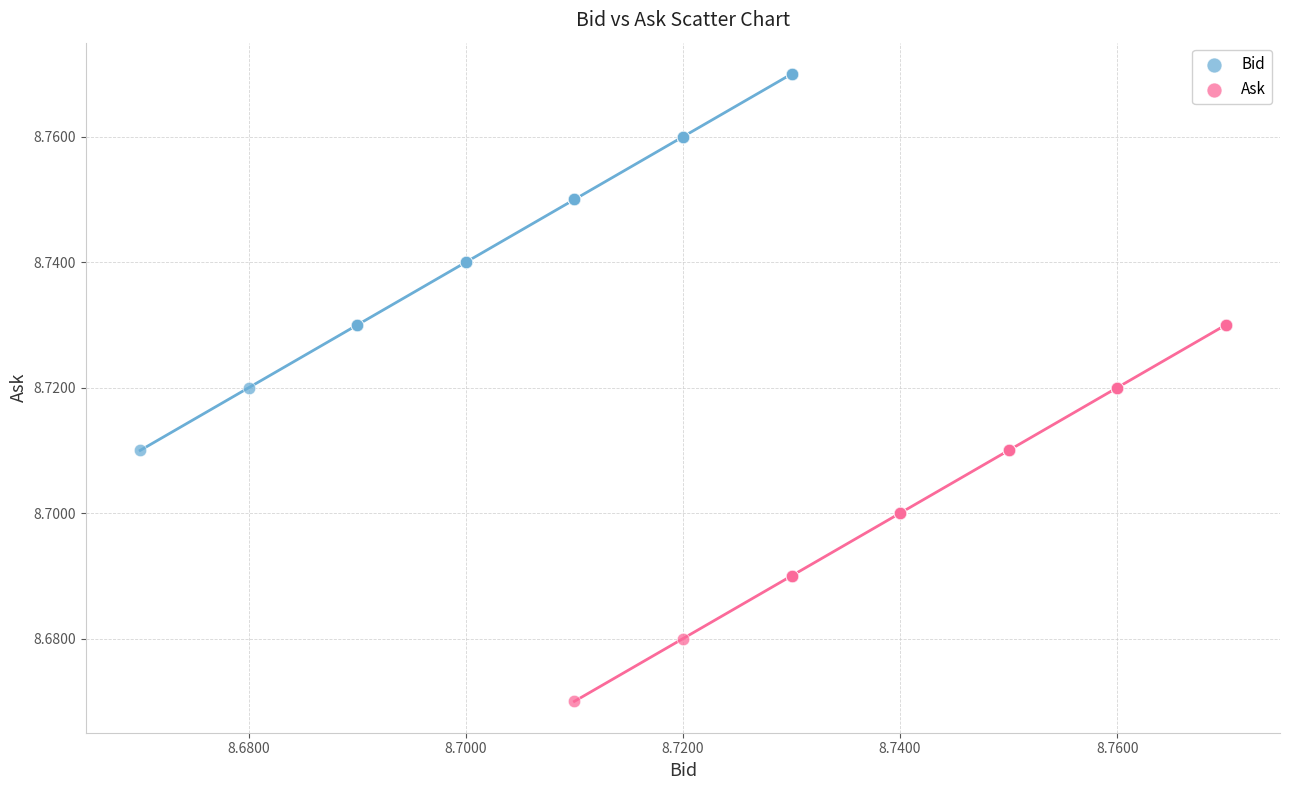

Which series contains the lowest Y value?

Ask